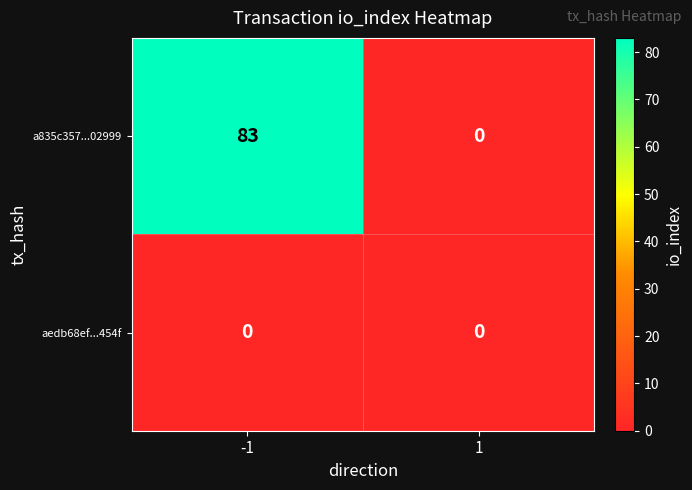

How many data points does each series have?

2